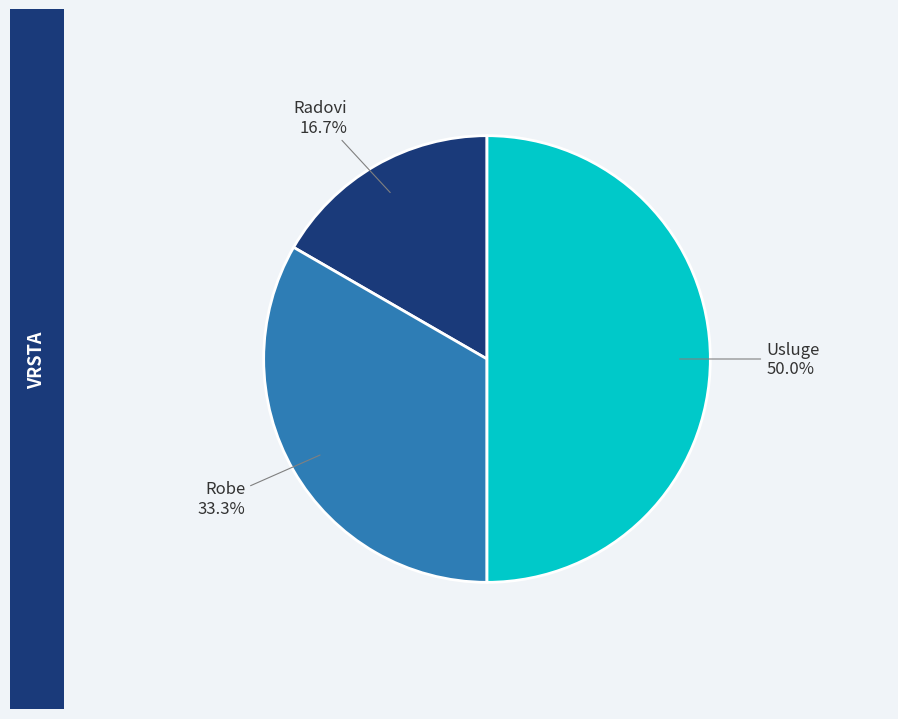

How many segments does this pie chart have?

3